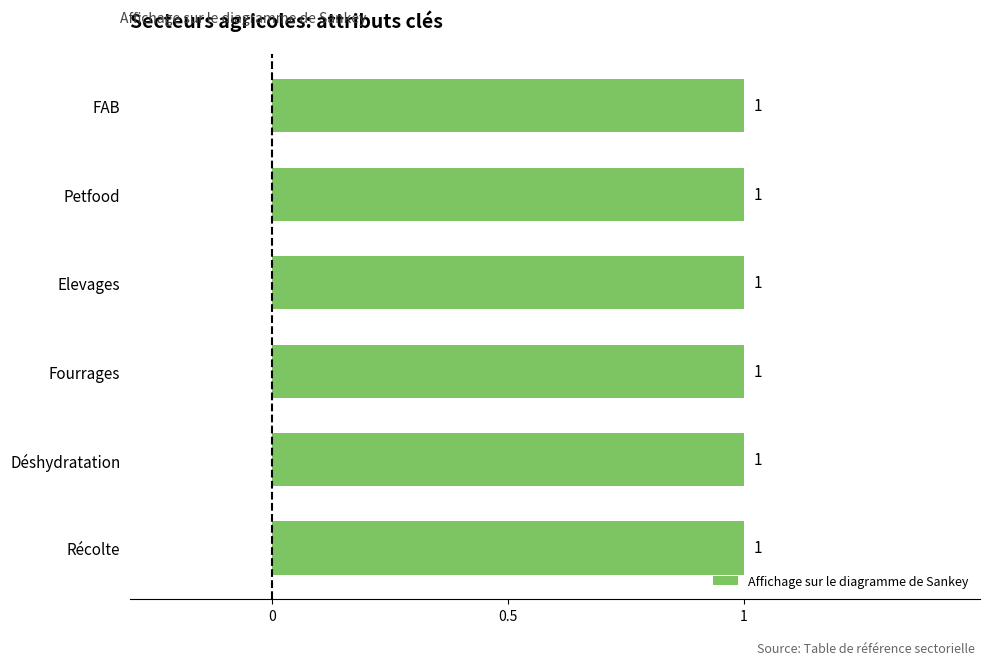

Which label corresponds to the smallest value in the chart?

Récolte